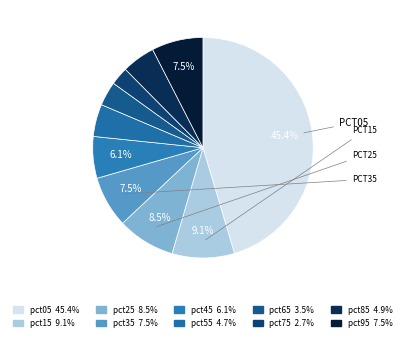

What is the smallest slice in the pie chart?

pct75